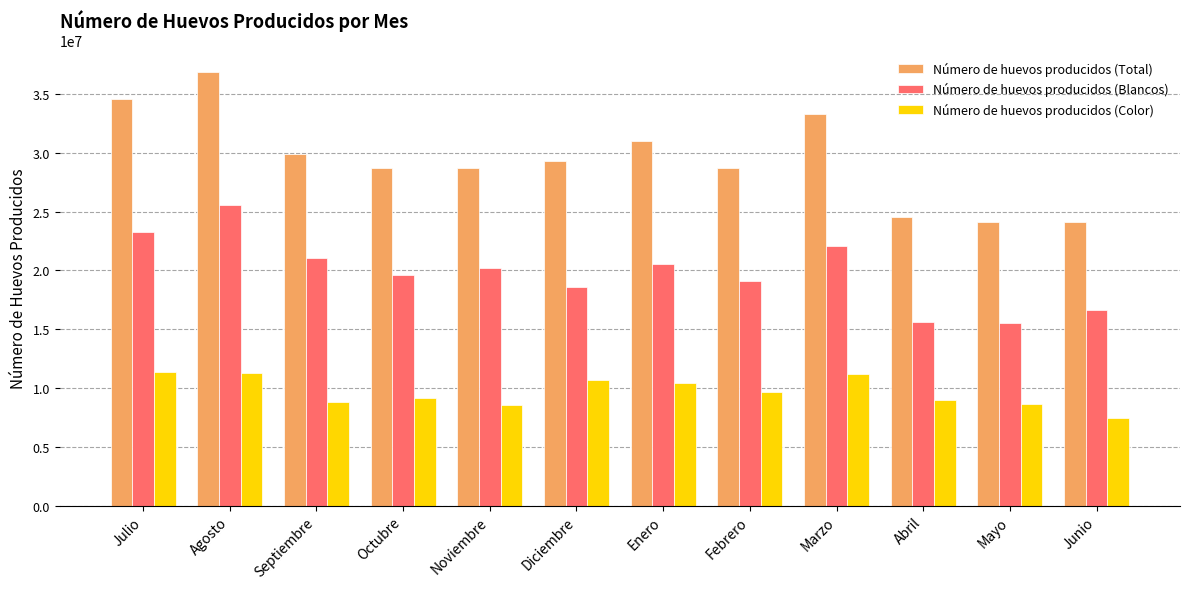

What is the lowest value of the Número de huevos producidos (Total) series?

24093776